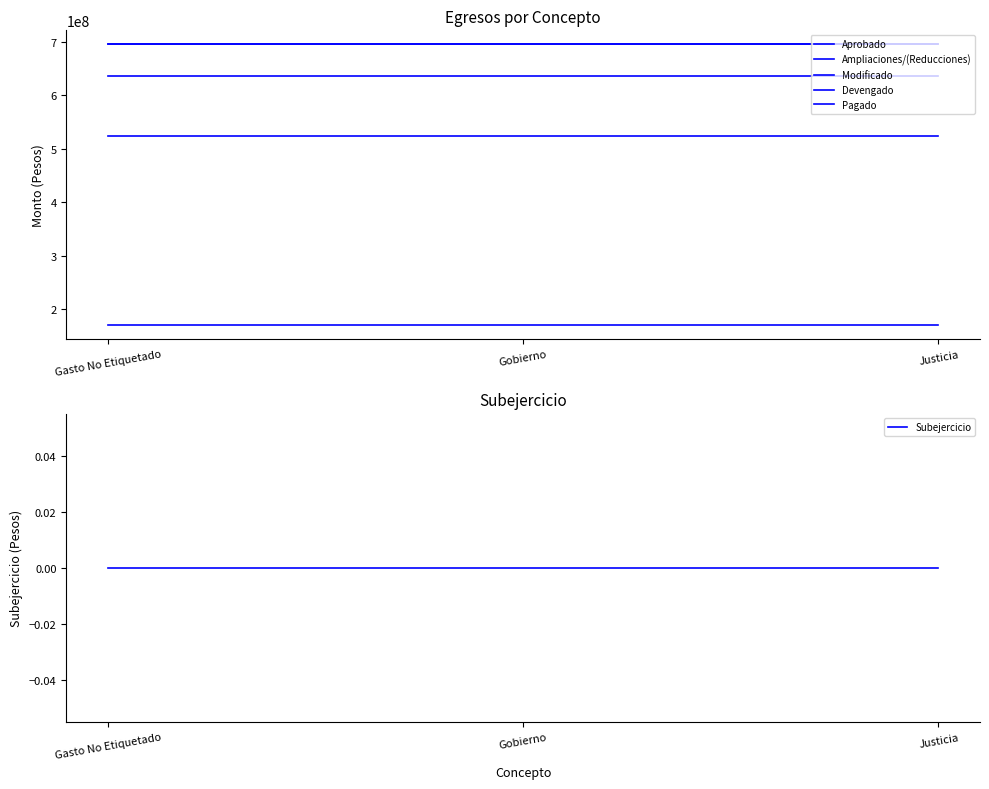

Which has a higher value, Gasto No Etiquetado or Gobierno?

Gasto No Etiquetado